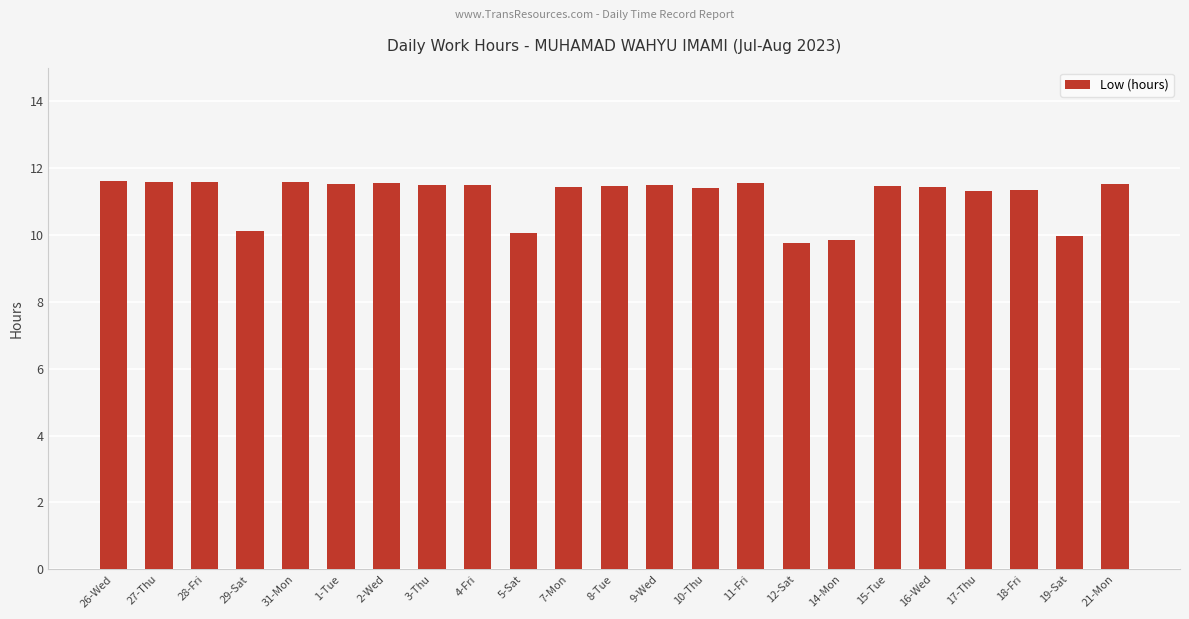

What is the sum of the values at 19-Sat and 27-Thu?

21.6